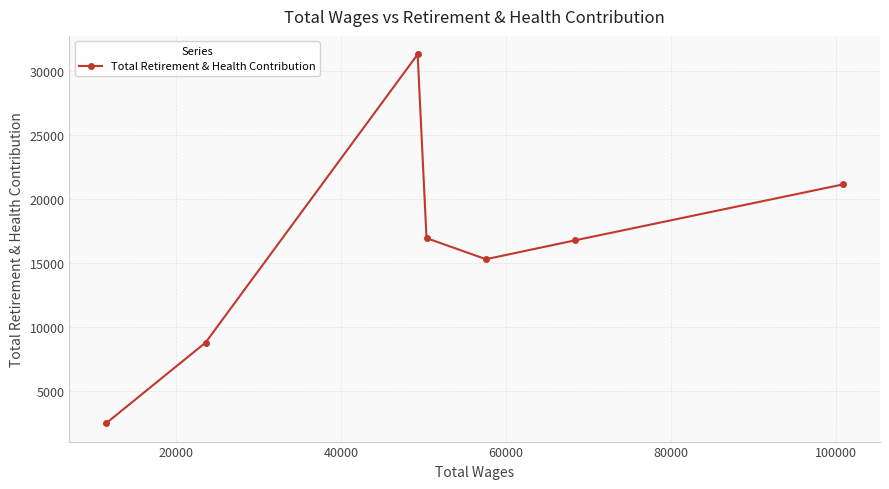

How many series are shown in this chart?

1